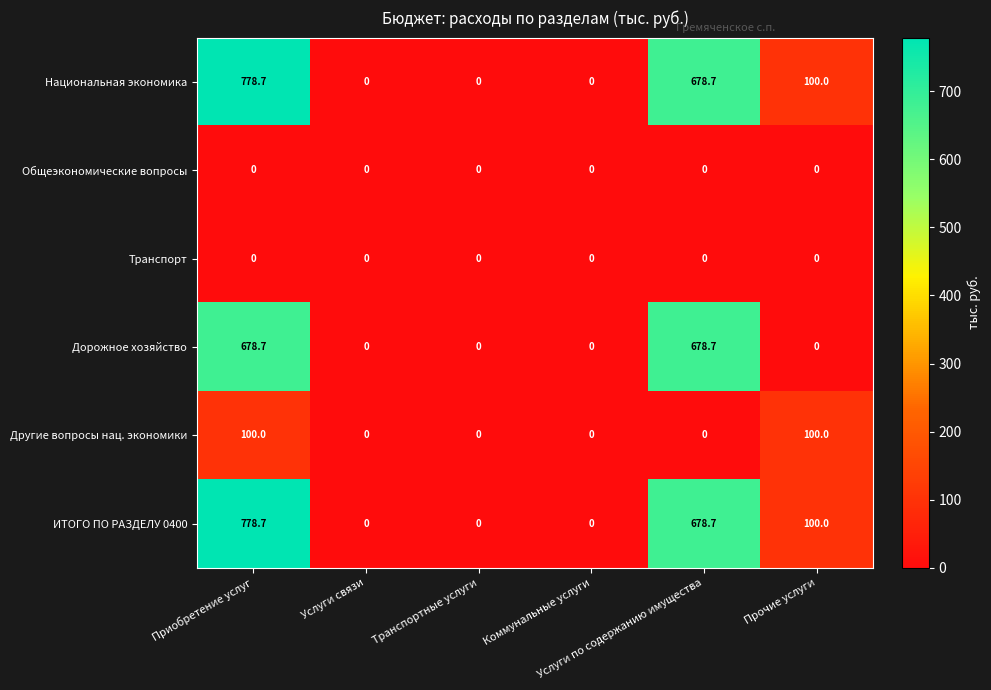

At how many categories does at least one series exceed 578?

2